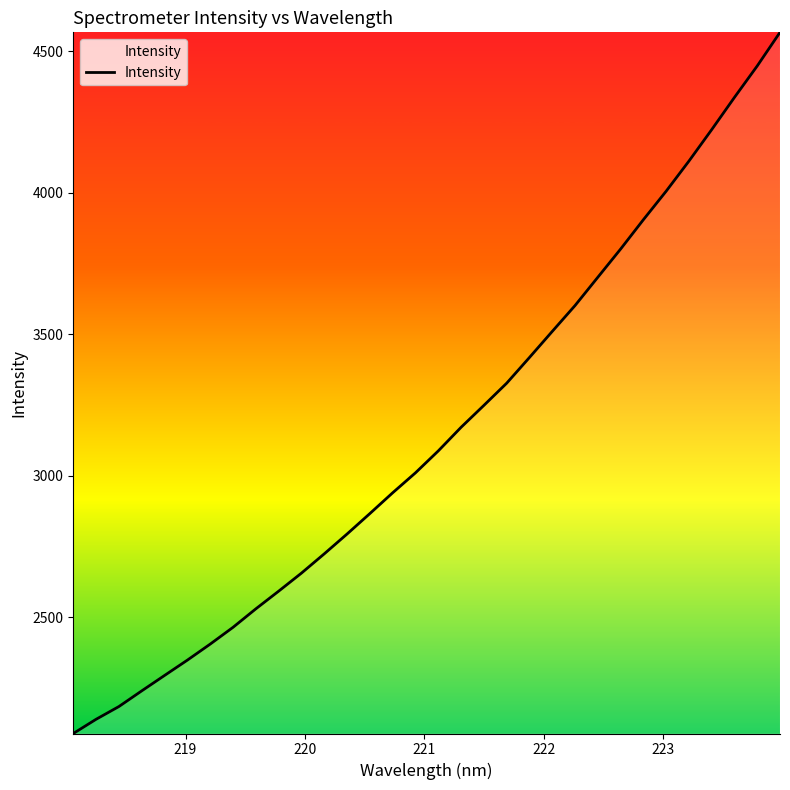

What is the difference between the maximum and minimum values?

2478.9